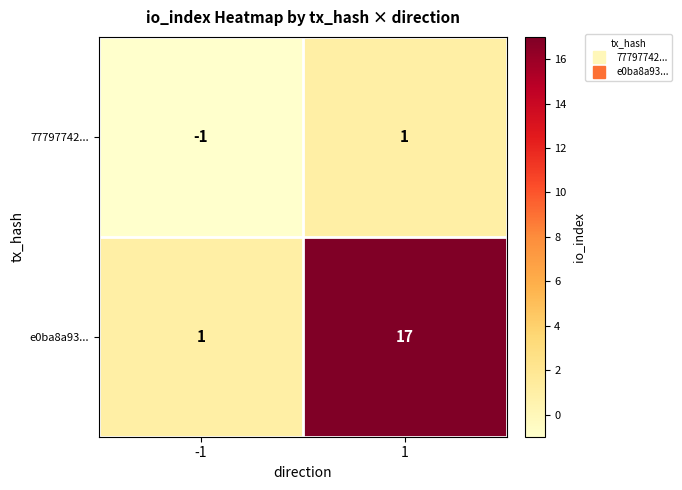

What is the difference between the maximum and minimum values in the e0ba8a93... series?

16